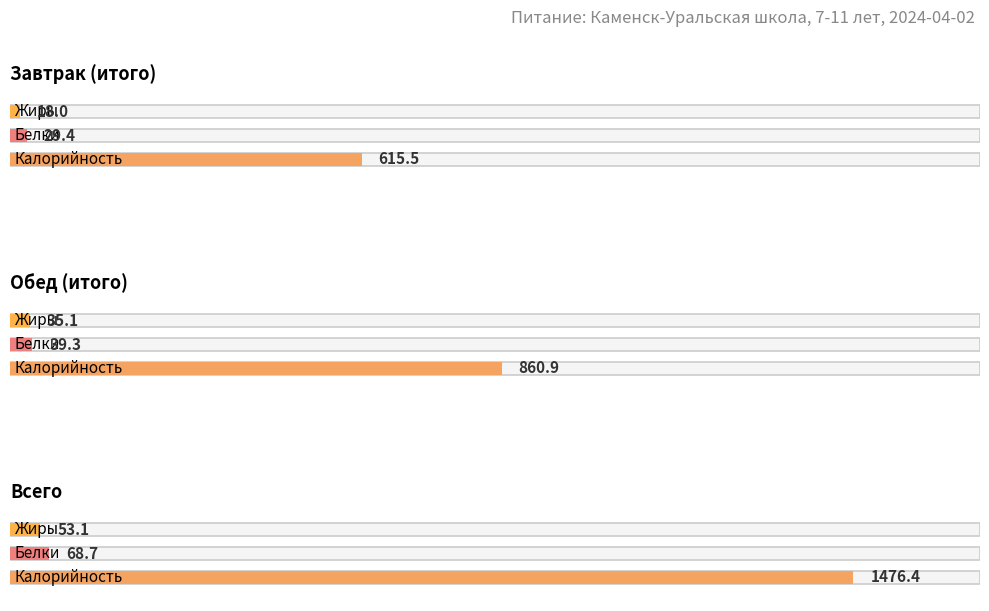

What is the difference between the maximum and minimum values in the Жиры series?

35.1